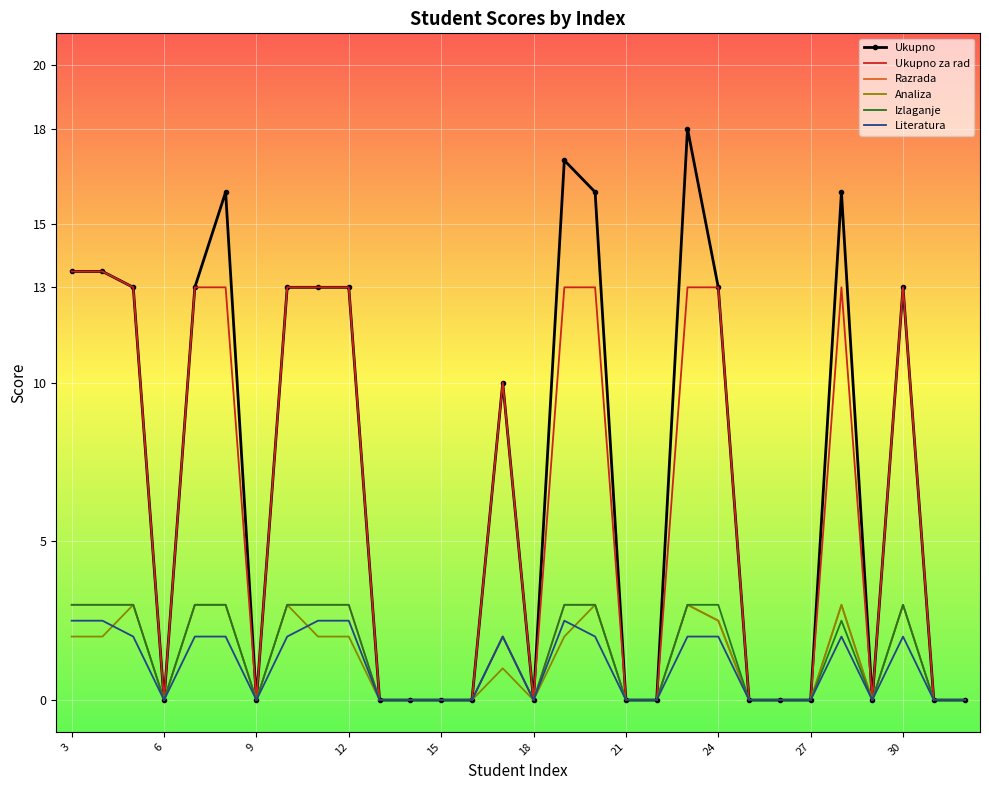

What is the greatest value displayed?

18.0